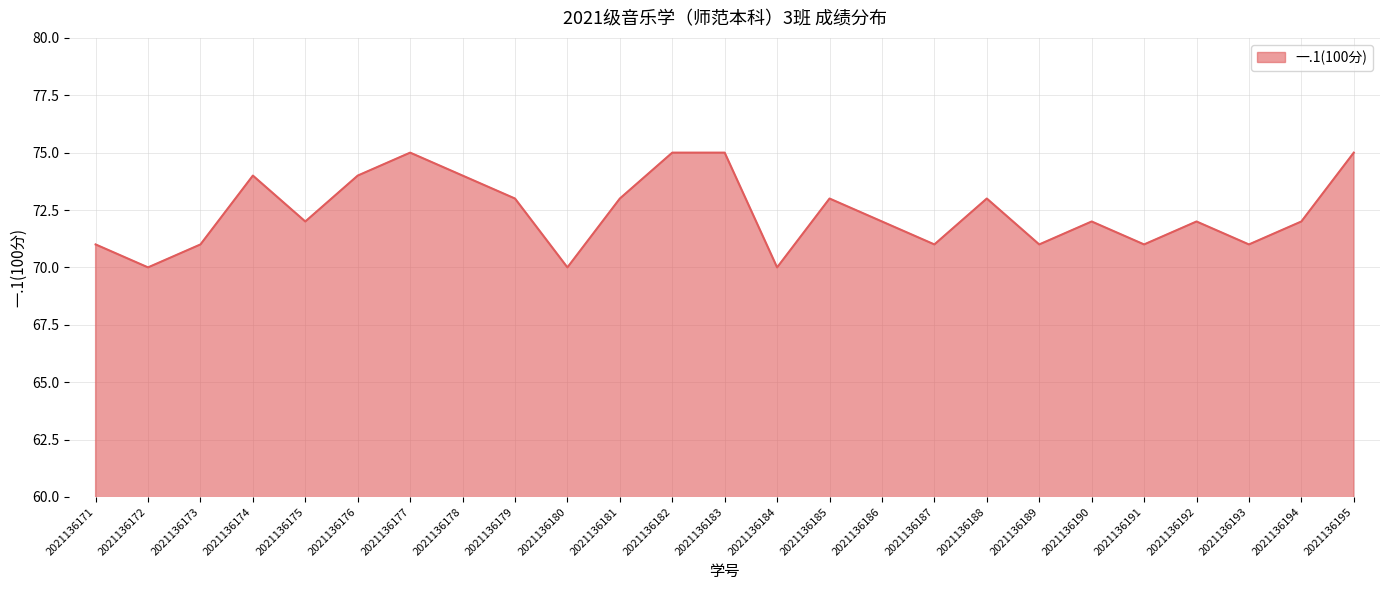

What is the change in value from 2021136179 to 2021136192?

-1